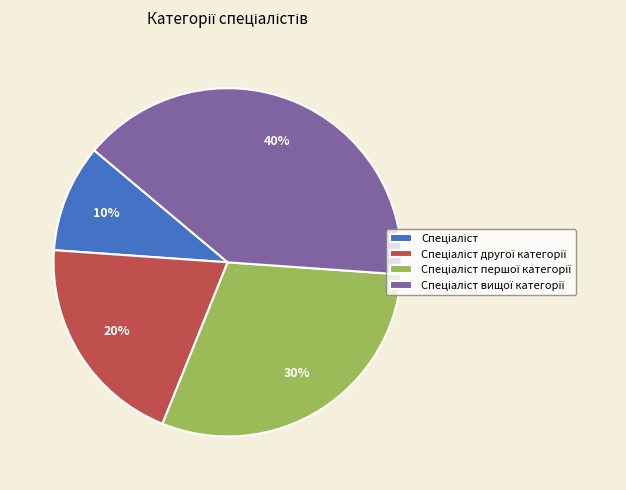

Is there a majority slice in this chart?

No